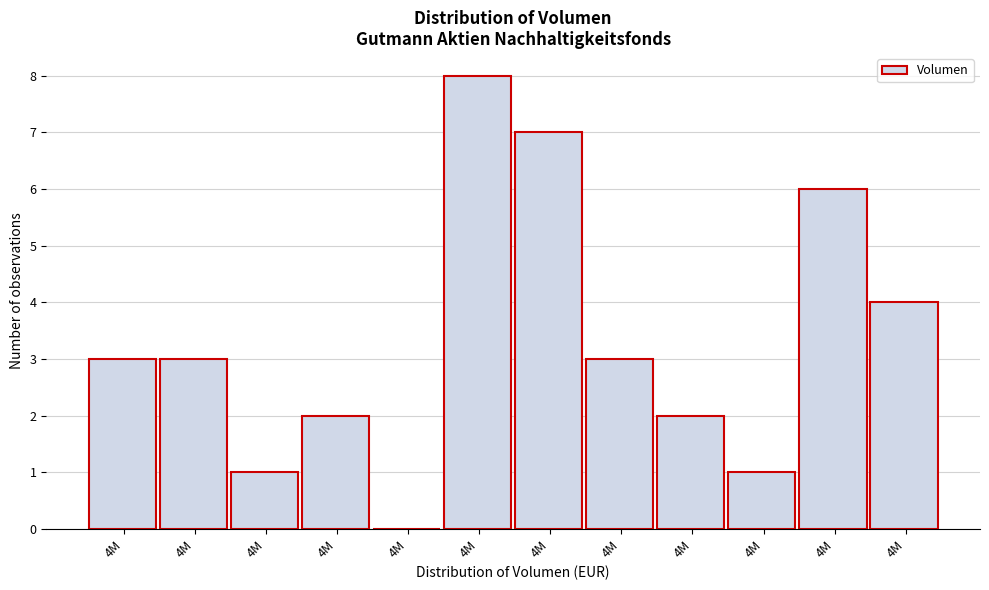

How many positive values are there?

11